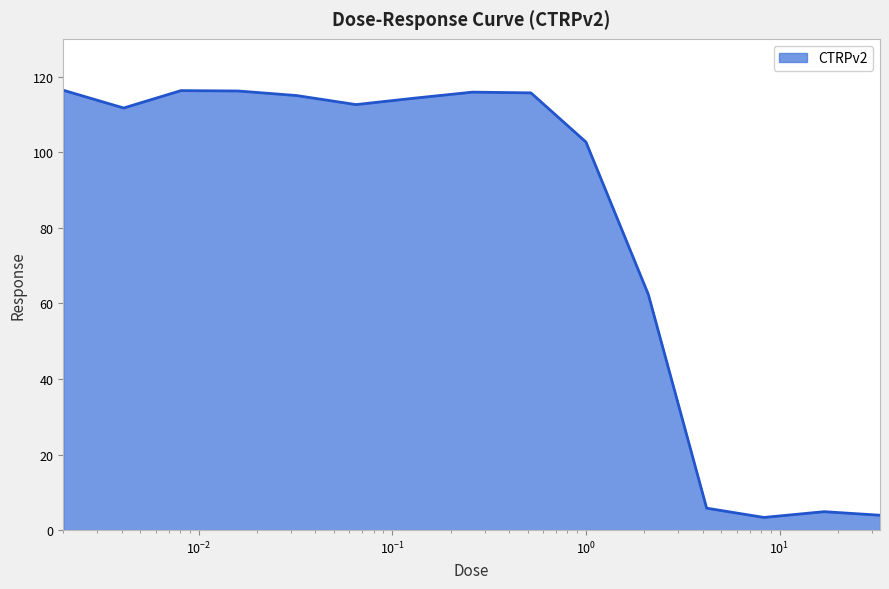

What is the minimum value shown in the chart?

3.4